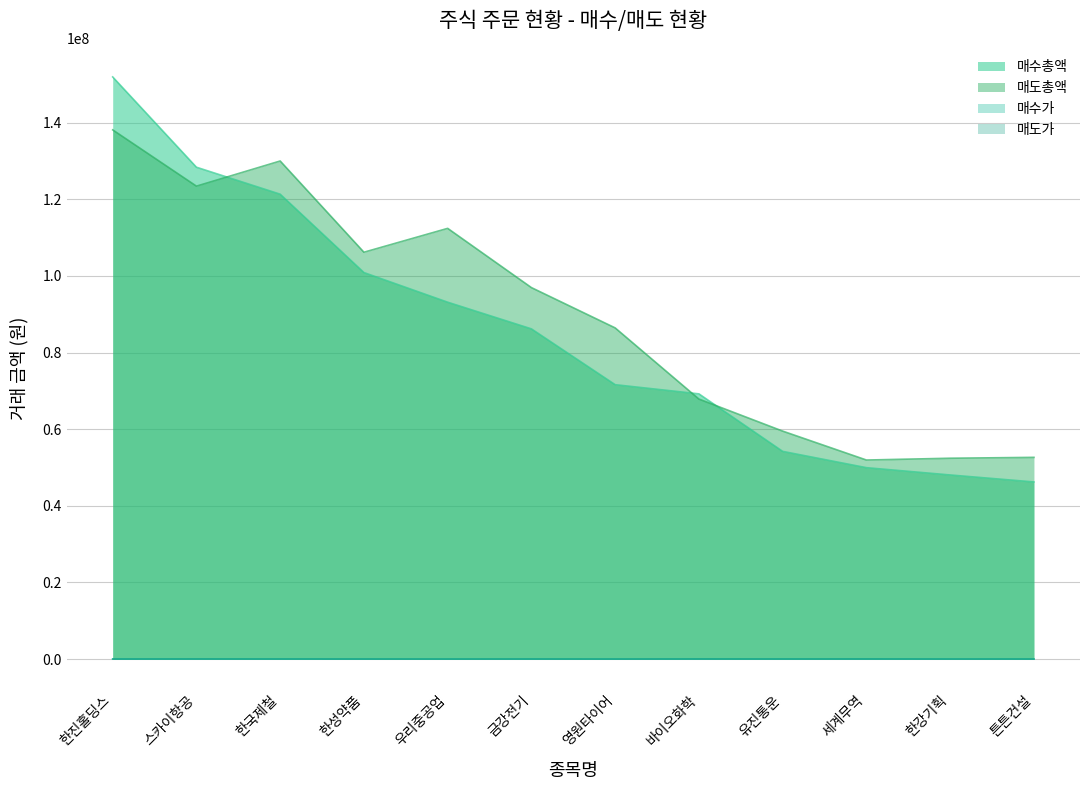

In 매도총액, how many points are higher than both neighbors (excluding endpoints)?

2